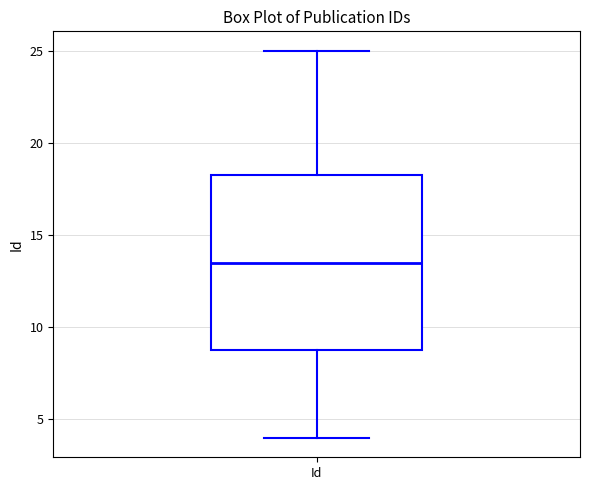

Where is the lower edge of the box for Id on the y-axis? The values are not printed on the chart, so give them approximately, as read against the axis.

9.0